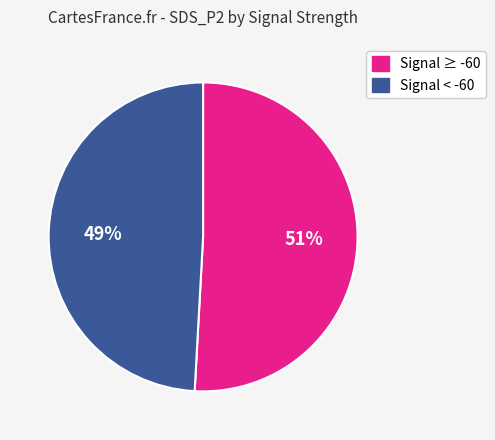

Is there a majority slice in this chart?

Yes